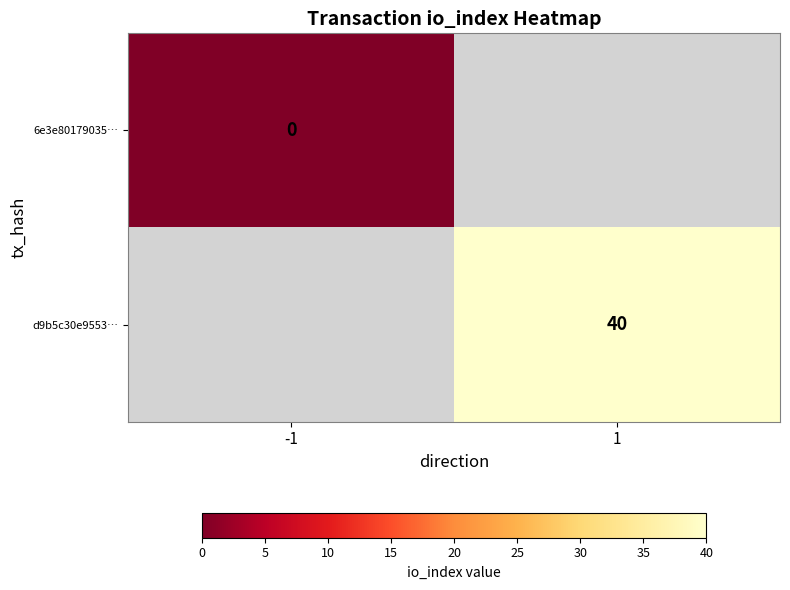

True or false: d9b5c30e9553… has a value of 66 at 1.

False